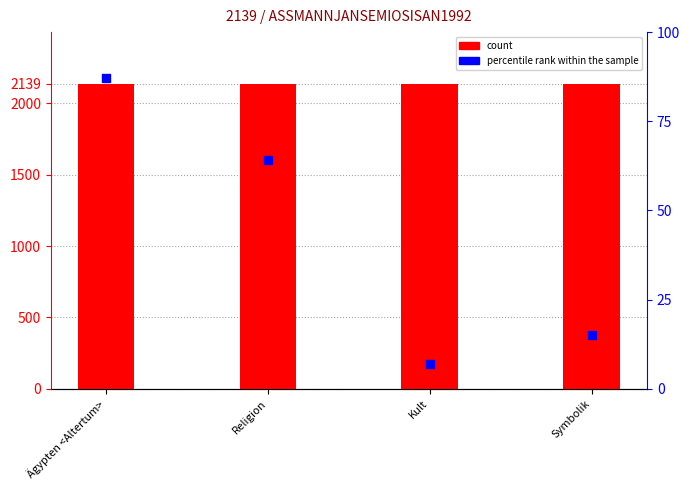

Which series reaches the minimum Y coordinate?

percentile rank within the sample